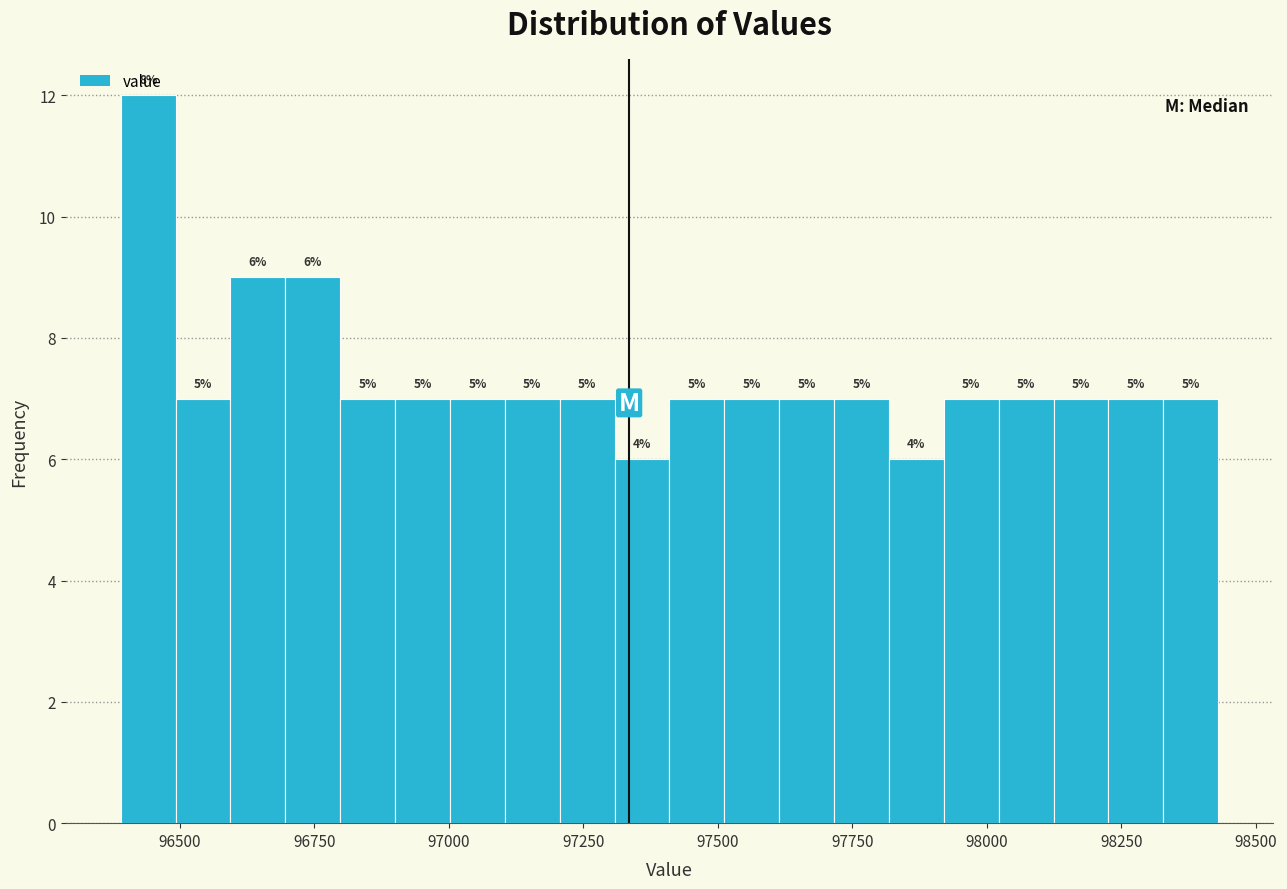

Read against the x-axis, roughly where is the centre of the tallest bar?

96450